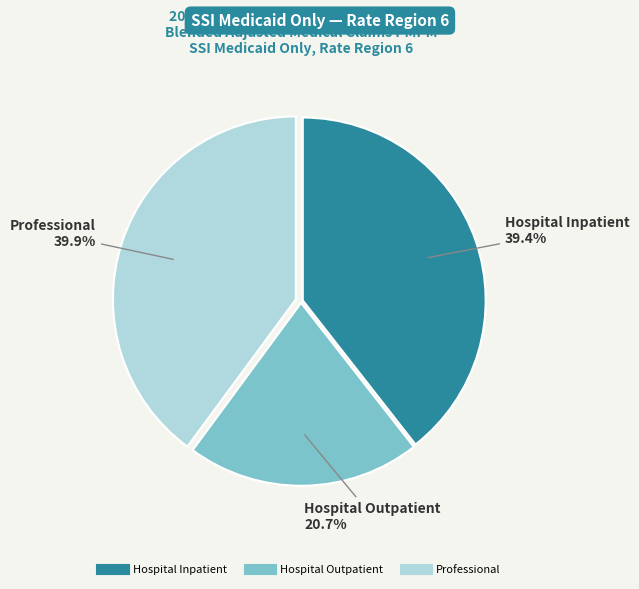

To the nearest percent, what portion does Professional represent?

40%